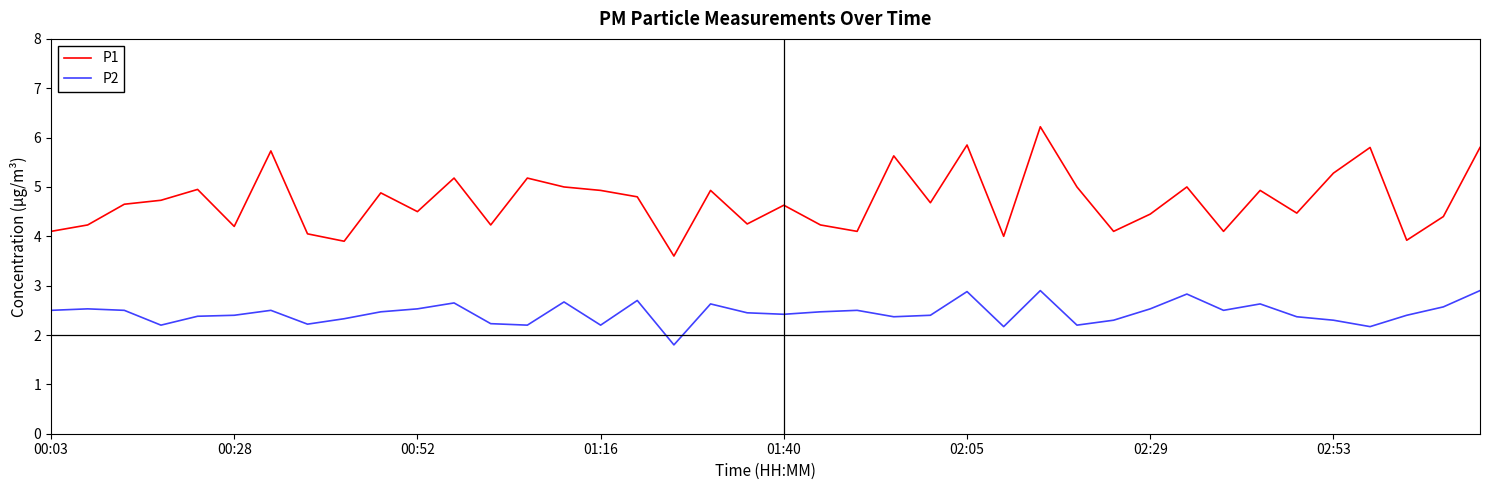

True or false: P1 and P2 intersect in this chart.

False